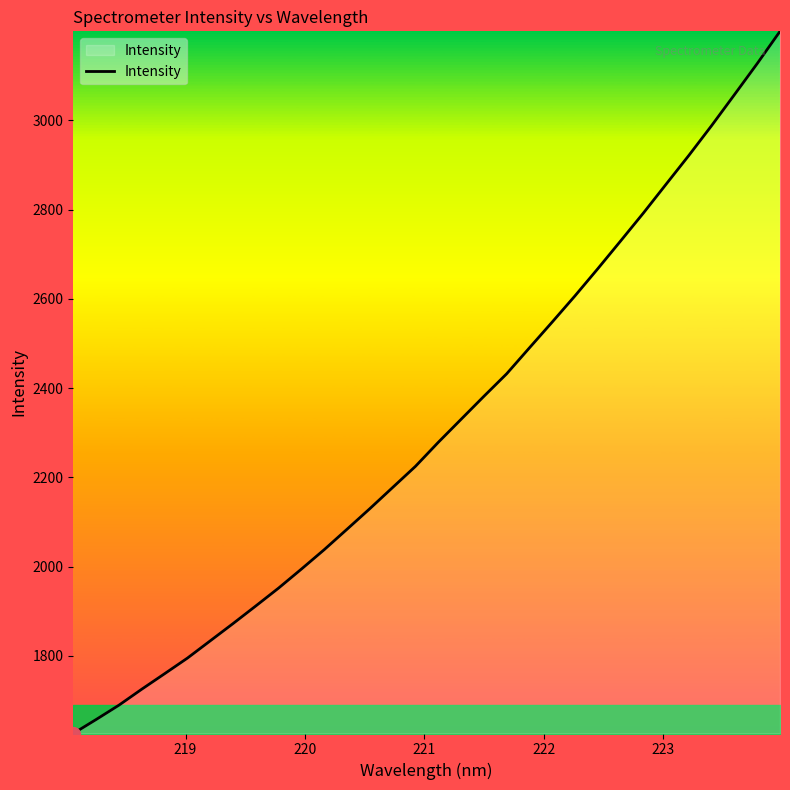

What is the smallest value displayed?

1626.2